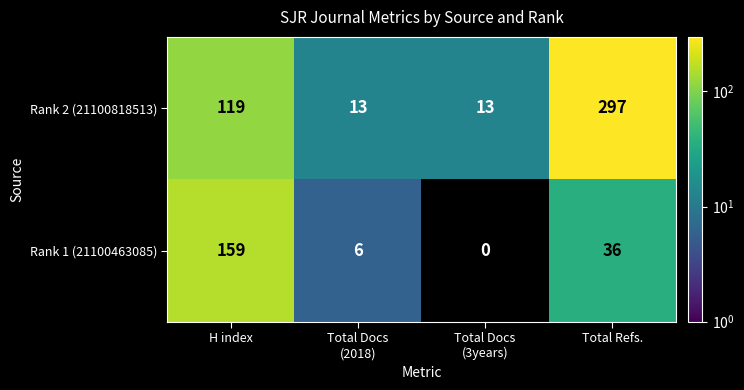

The value of Rank 2 (21100818513) at H index is 176. True or false?

False